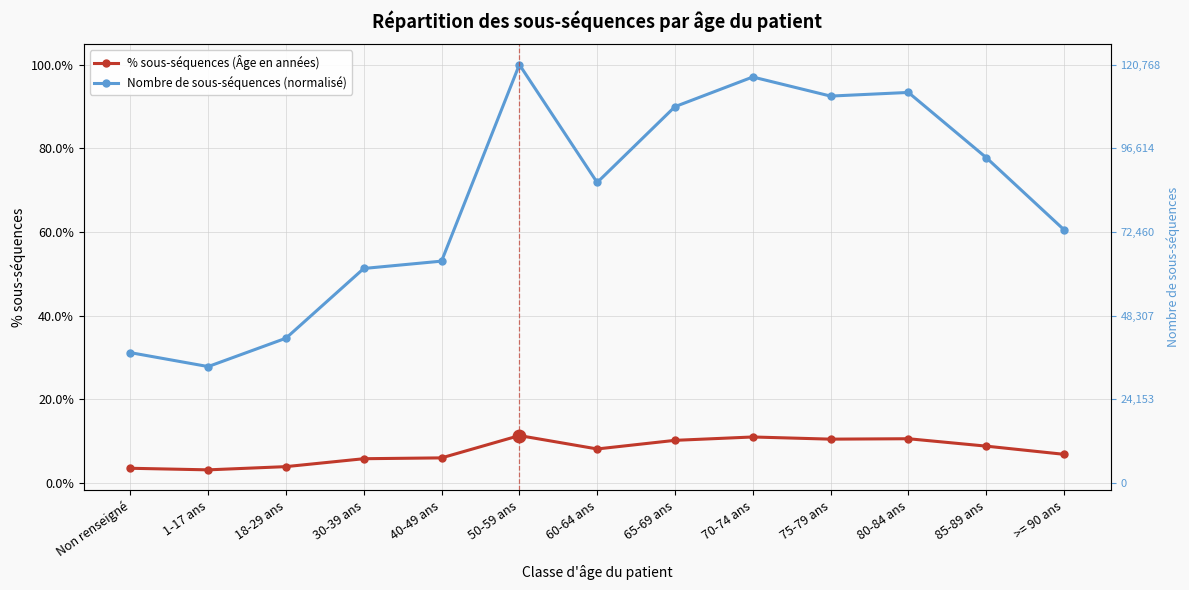

True or false: Nombre de sous-séquences (normalisé) and % sous-séquences (Âge en années) intersect in this chart.

False